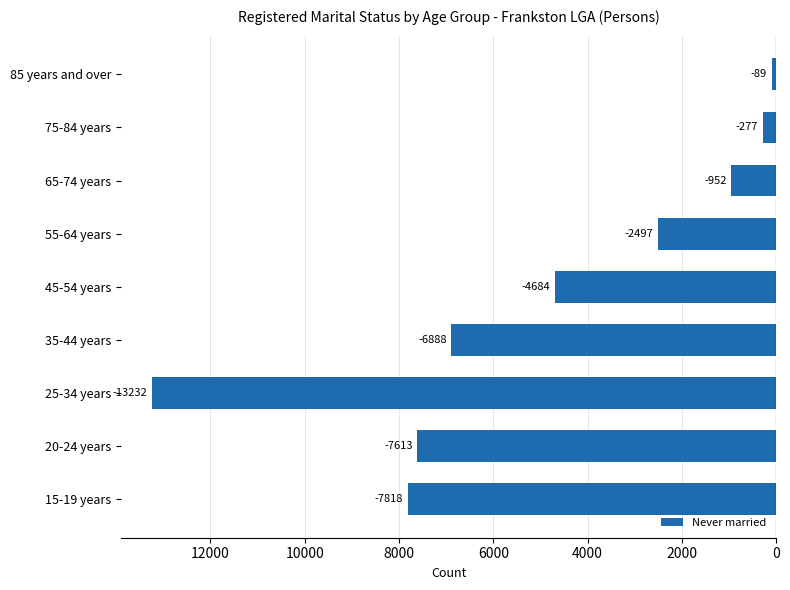

Does the chart contain any negative values?

Yes